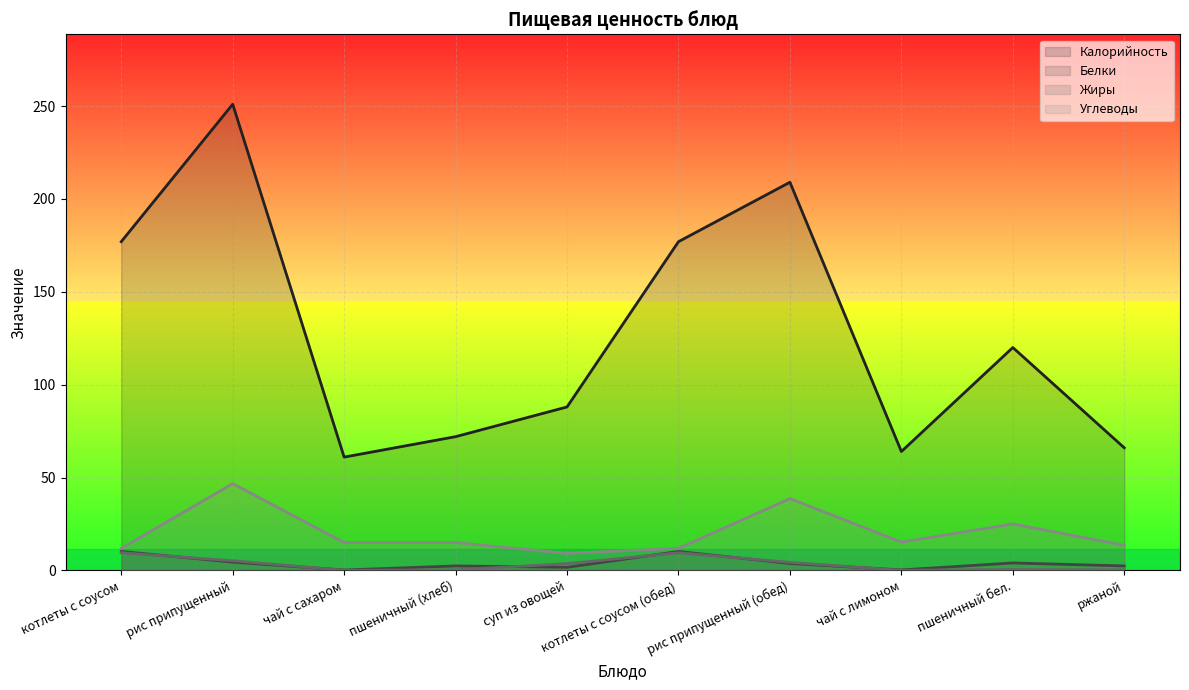

Is it true that Белки equals 5.5 at котлеты с соусом?

False